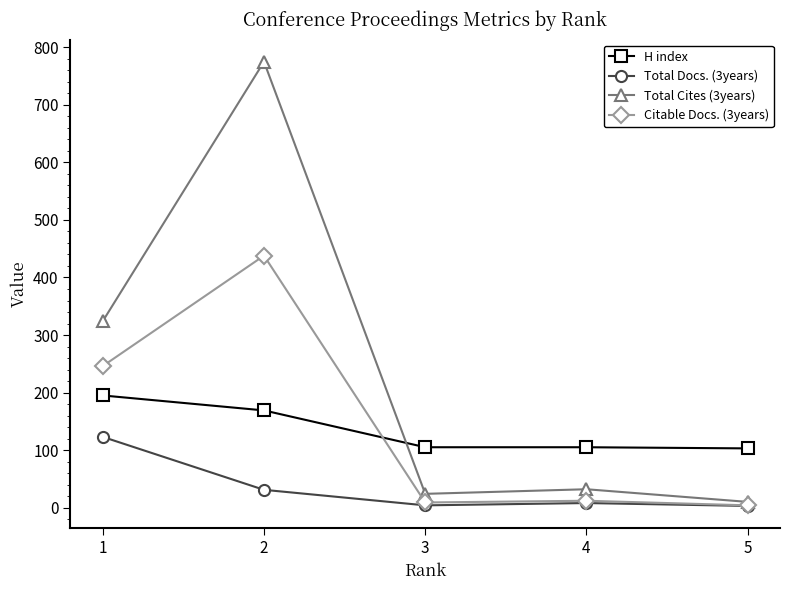

How many categories are shown in the chart?

5